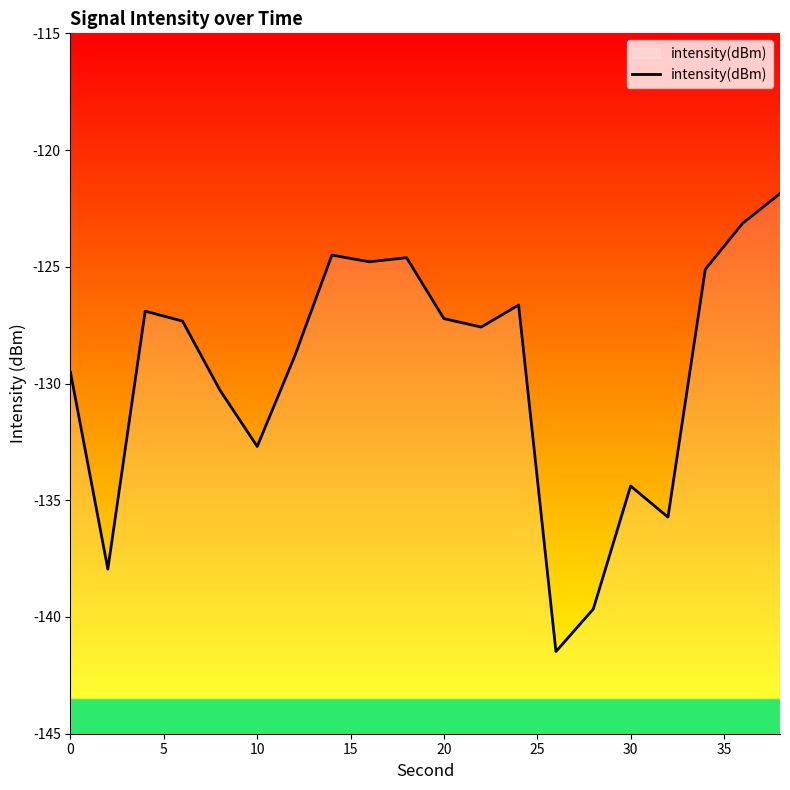

The chart shows a value of -129.5 at 0. True or false?

True